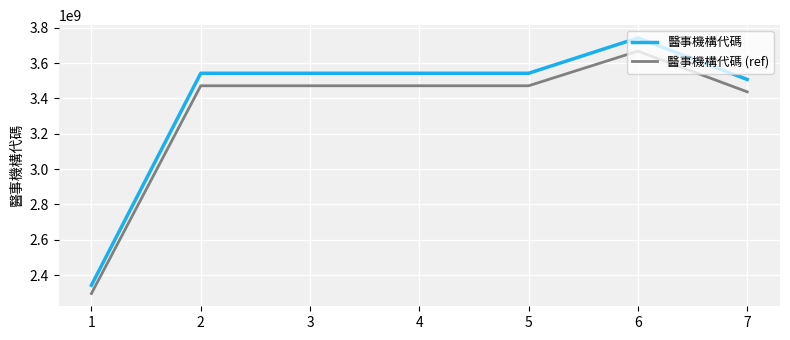

True or false: 醫事機構代碼 (ref) and 醫事機構代碼 cross at least once.

False